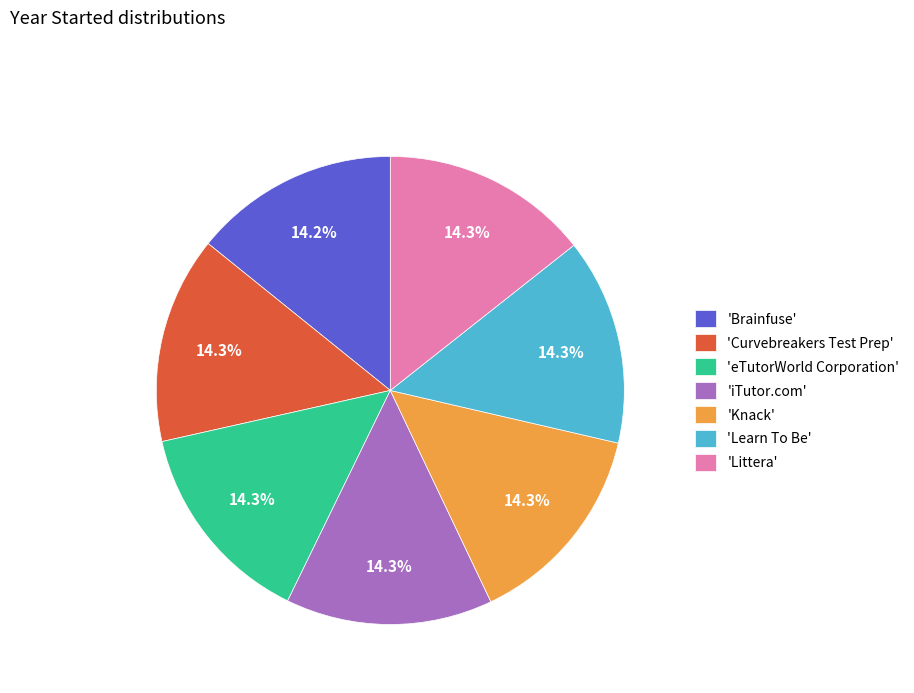

How many slices are in this pie chart?

7